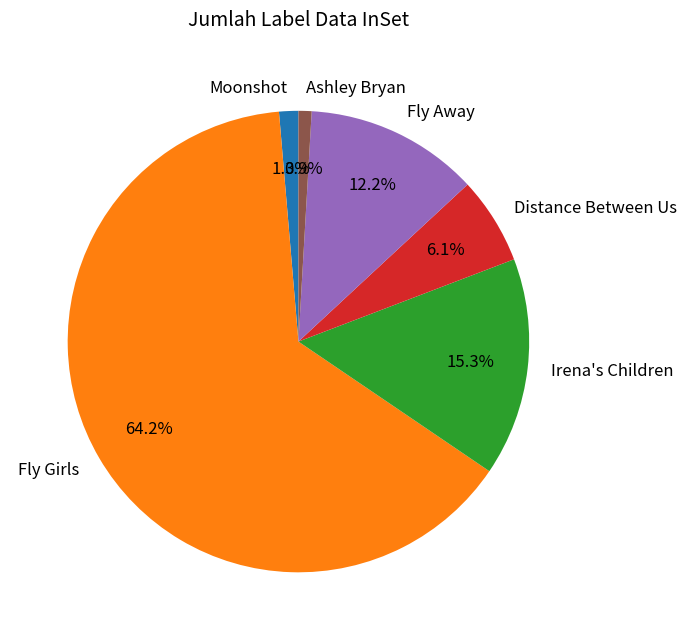

What percentage is the Ashley Bryan slice, to the nearest percent?

1%